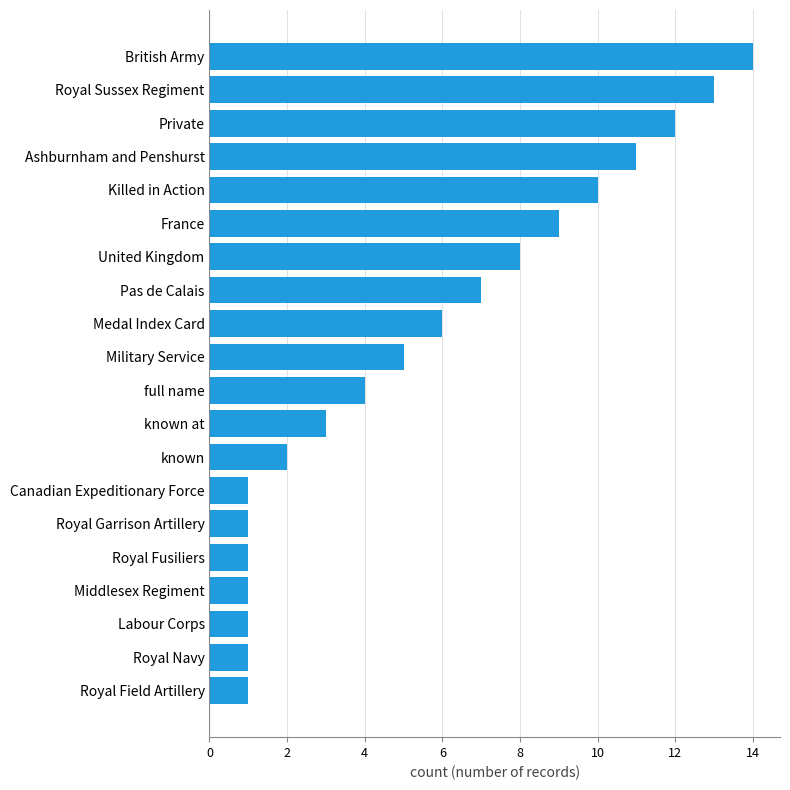

What is the change in value from Royal Fusiliers to United Kingdom?

+7